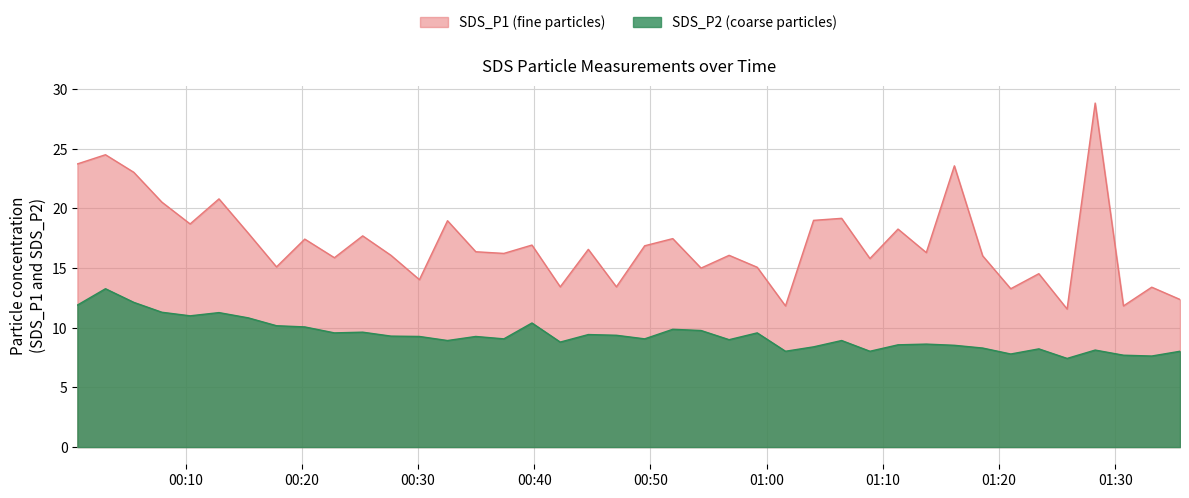

Rank the series by their maximum value, from highest to lowest.

SDS_P1 (fine particles), SDS_P2 (coarse particles)